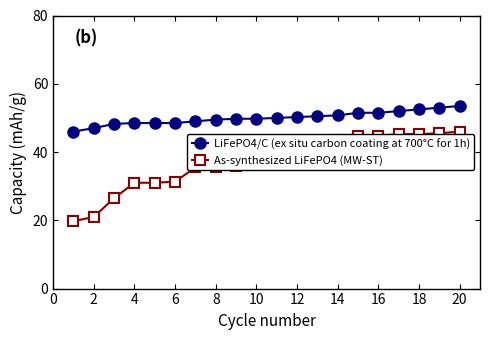

What is the value of the As-synthesized LiFePO4 (MW-ST) point at the 11th from the left?

41.5